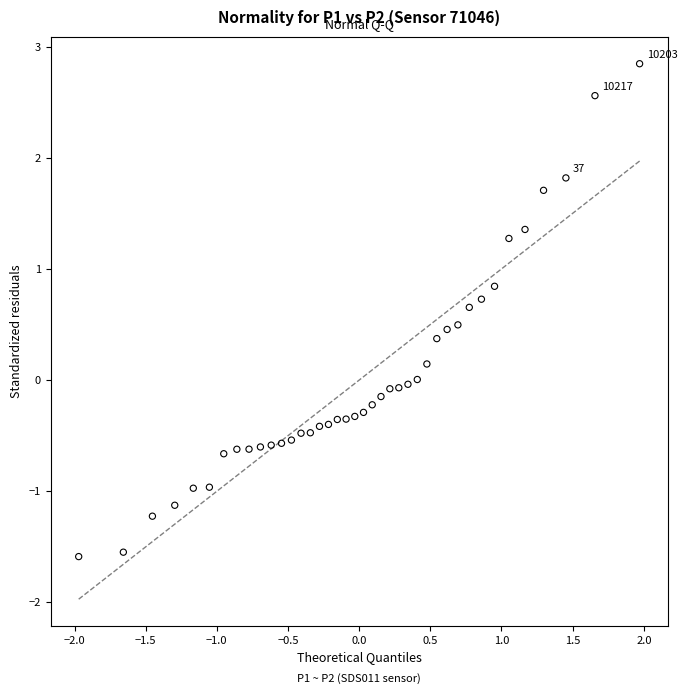

What is the range of Y values (max minus min)?

4.4